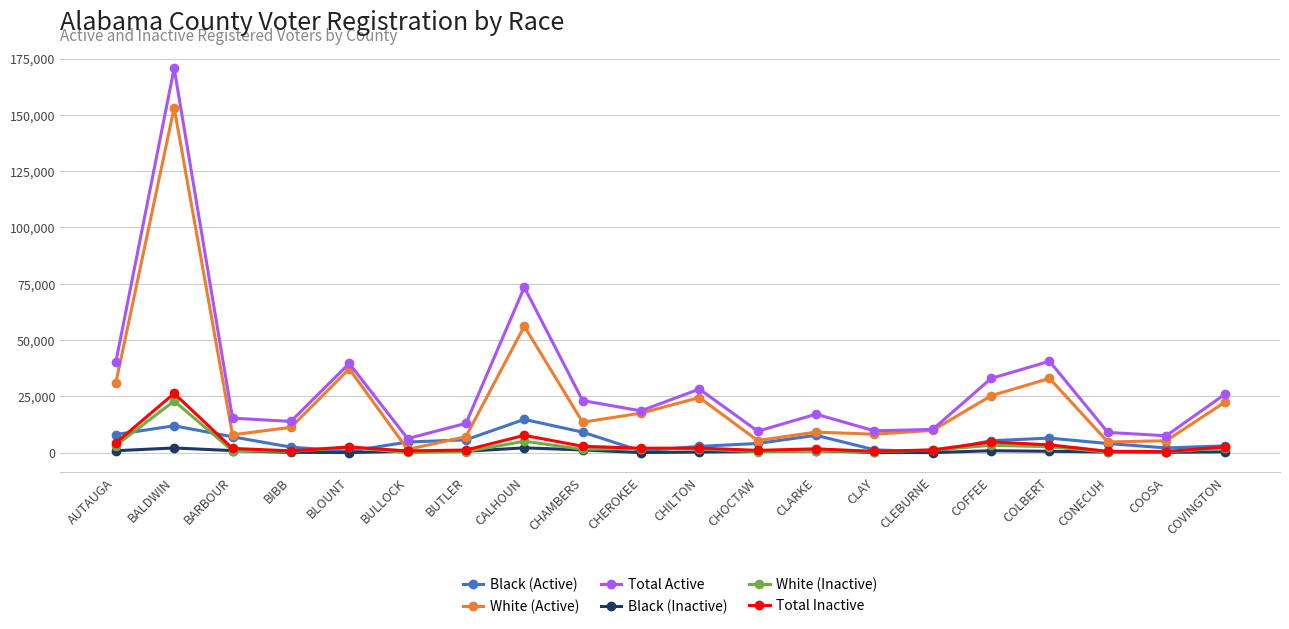

How many lines are shown in the chart?

6